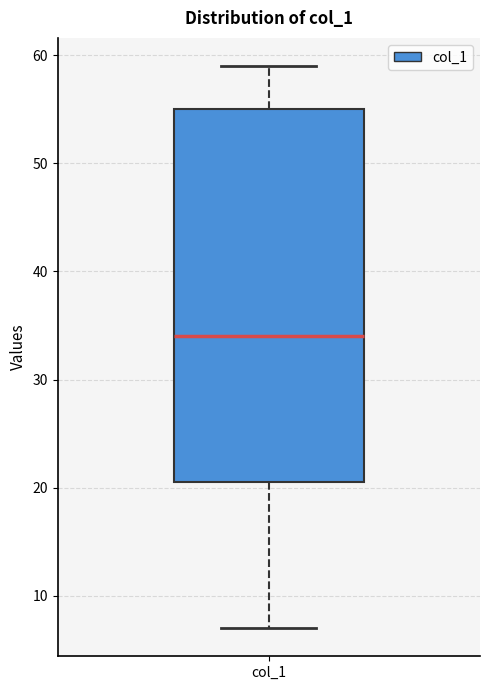

Read this box plot against the y-axis: the position of the median line, the range covered by the box, and the ends of both whiskers. The values are not printed on the chart, so give them approximately, as read against the axis.

median 34, box 21 to 55, whiskers 7 to 59